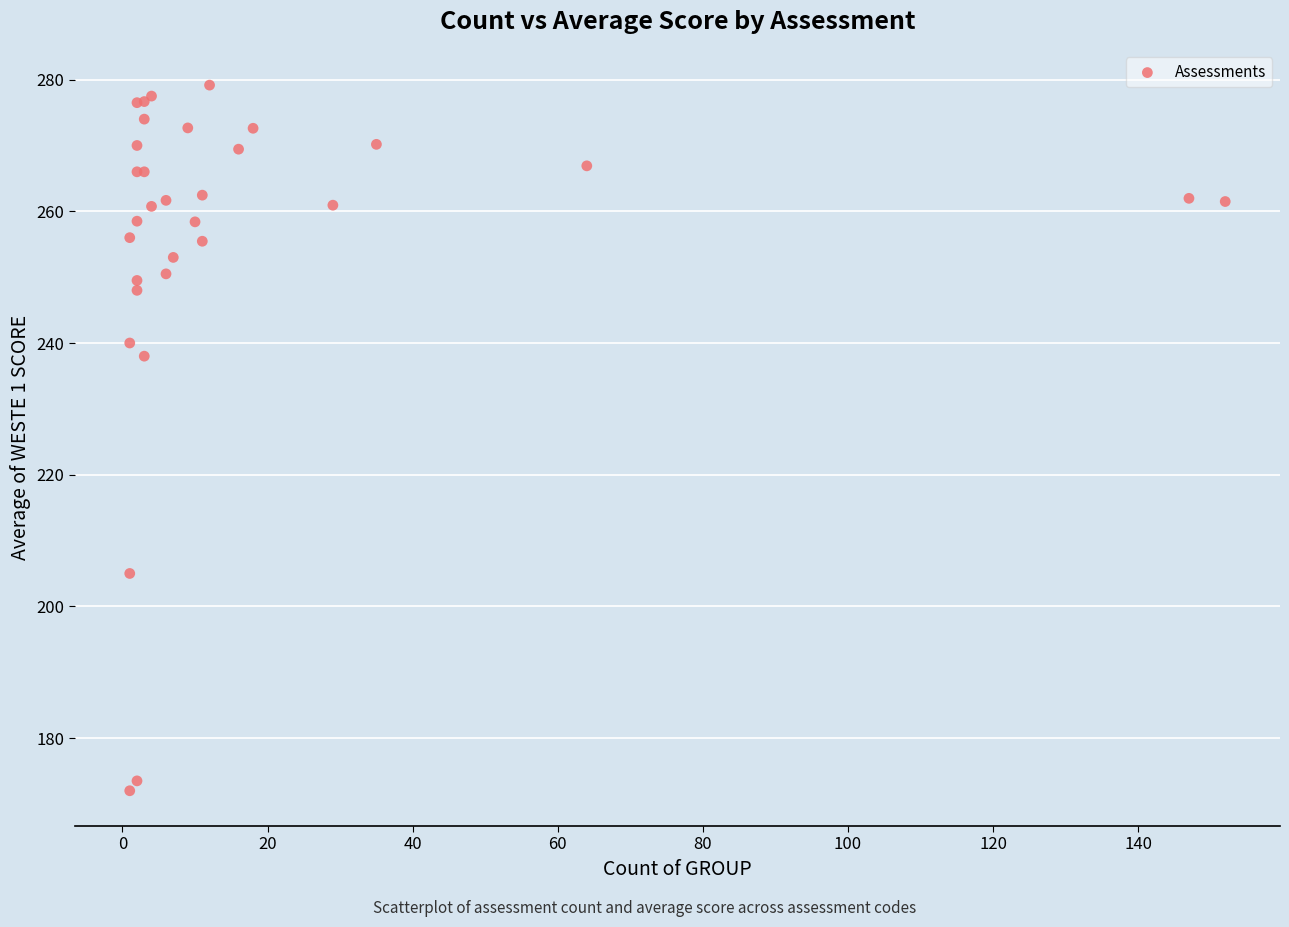

What Y value in the scatter plot is closest to 225?

238.0